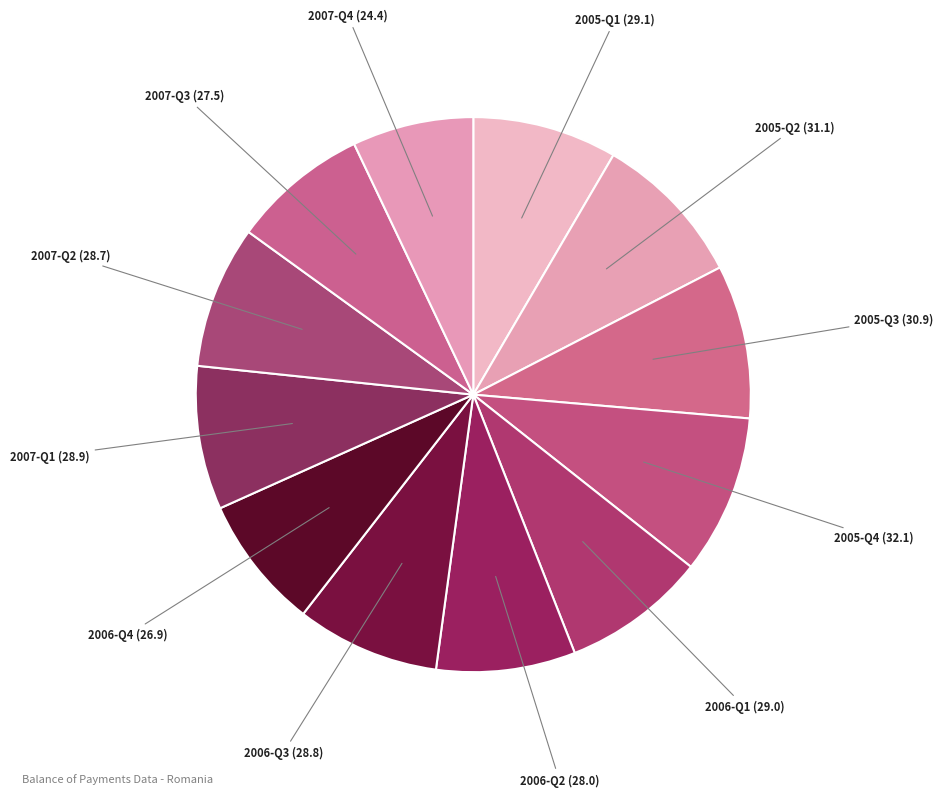

Does any single category account for the majority?

No